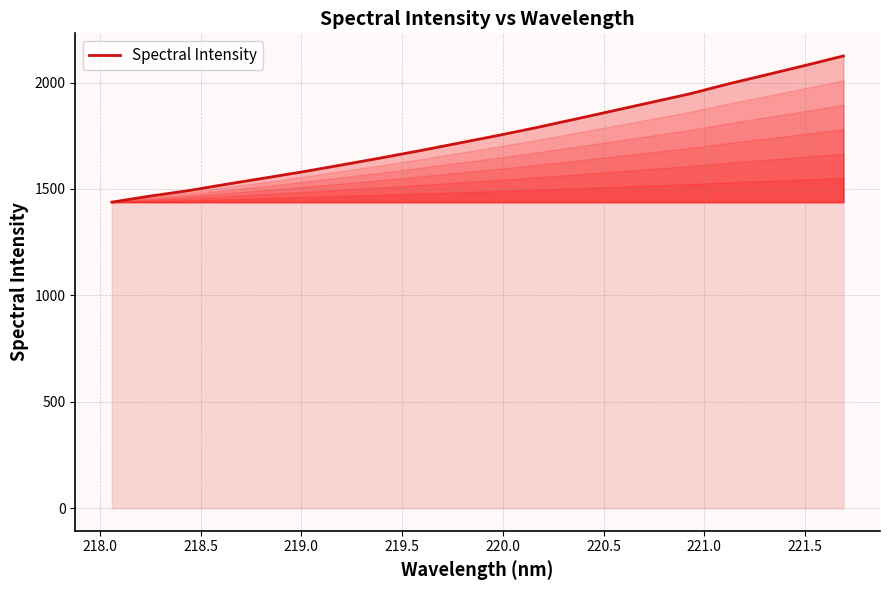

What is the sum of all values?

35028.2